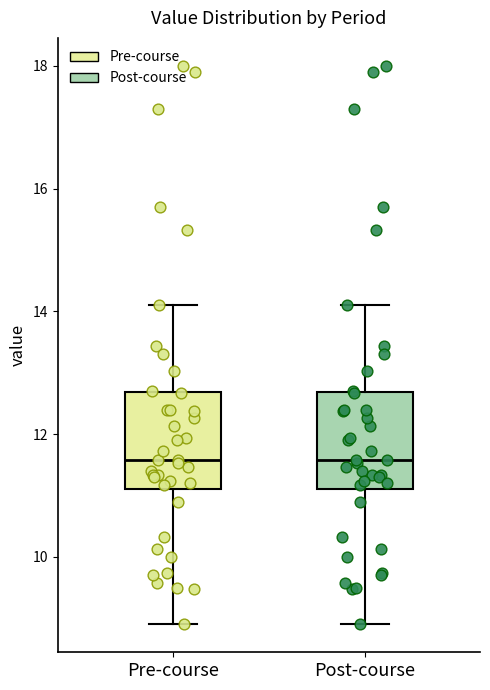

Where does the median line of the box for Pre-course sit on the y-axis? The values are not printed on the chart, so give them approximately, as read against the axis.

11.6